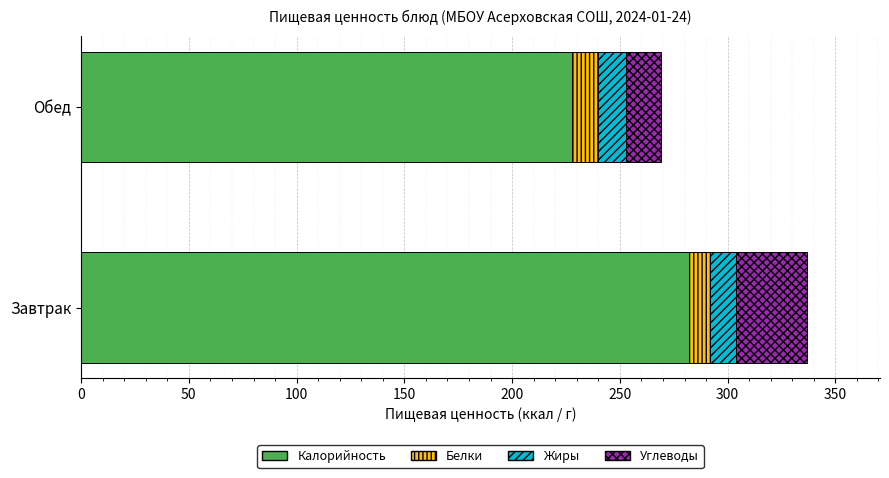

List the labels in order of Калорийность value, largest first.

Завтрак, Обед